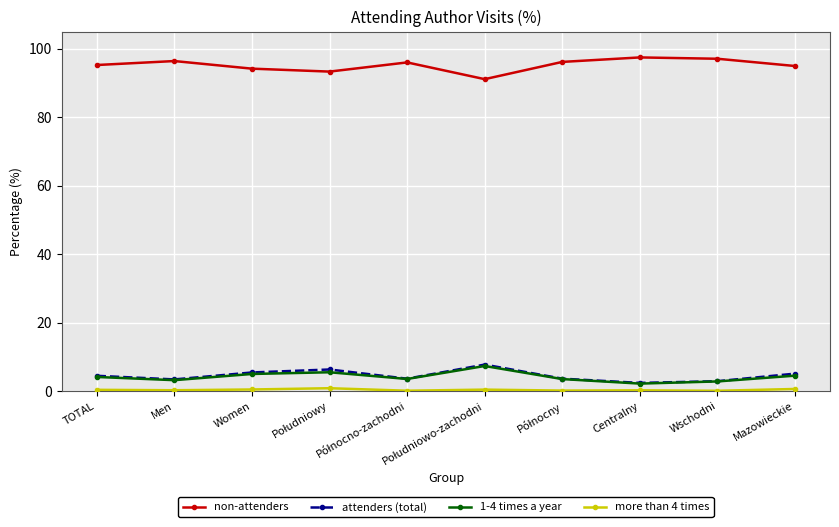

True or false: attenders (total) and non-attenders cross at least once.

False